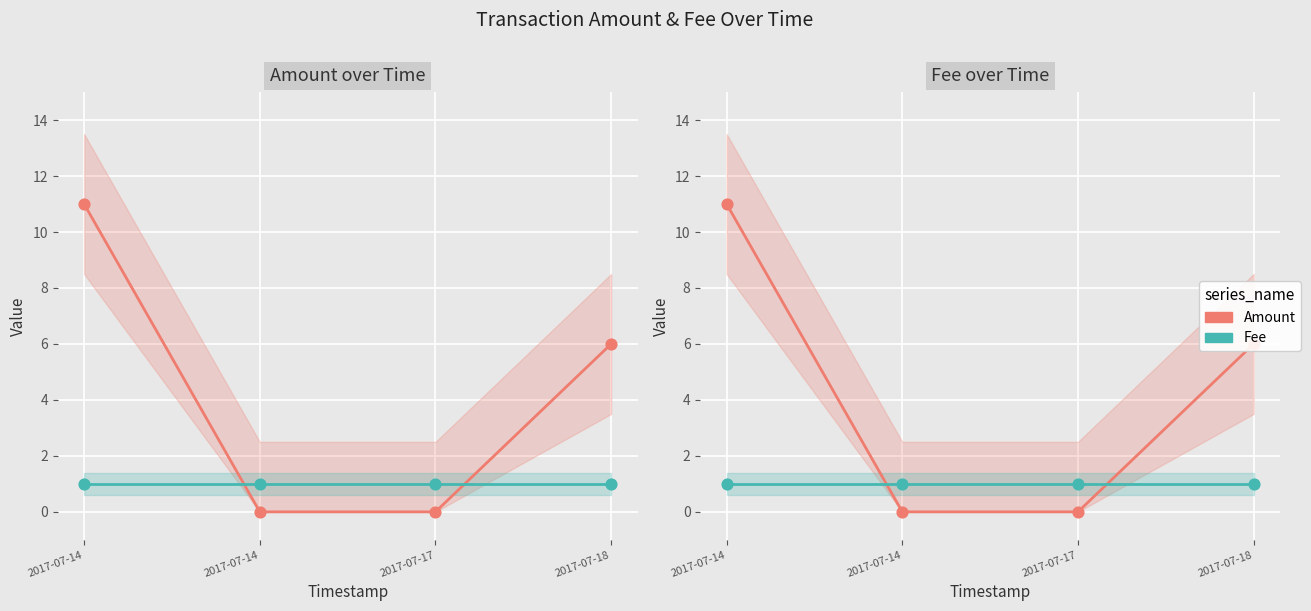

Which series reaches the maximum Y coordinate?

Amount